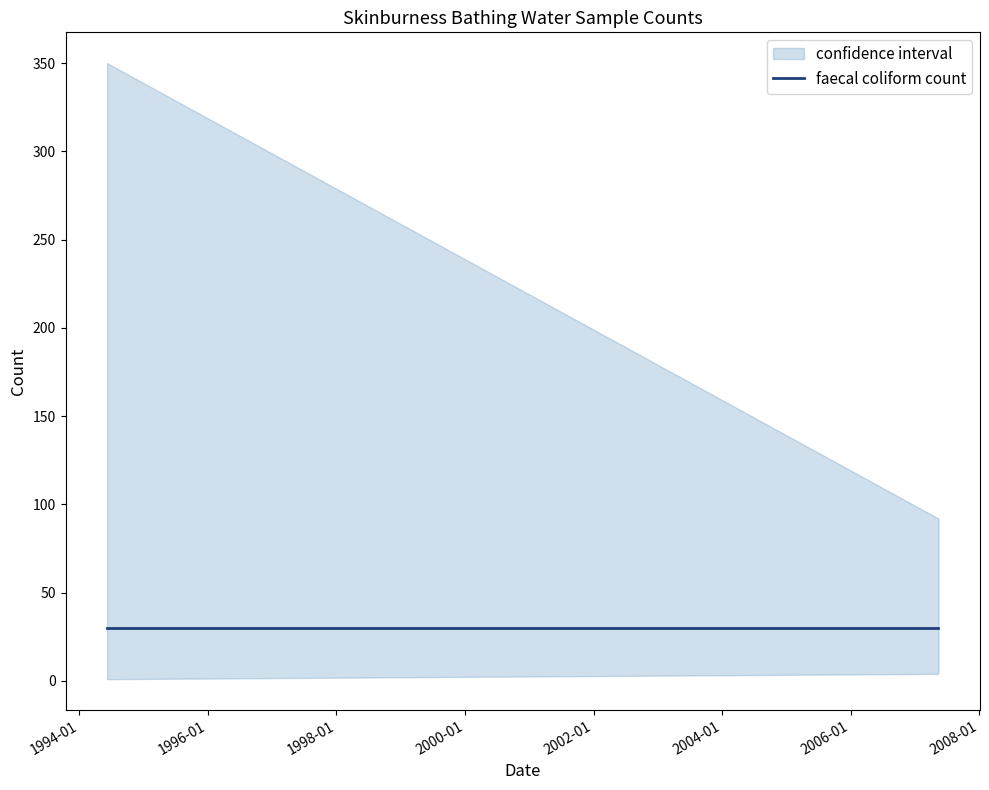

True or false: faecal coliform count and total coliform count cross at least once.

False